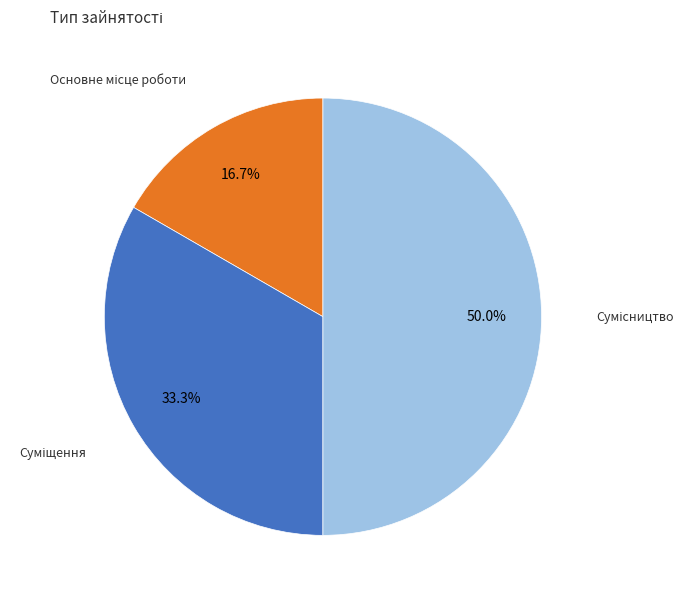

Which has a higher value, Суміщення or Сумісництво?

Сумісництво